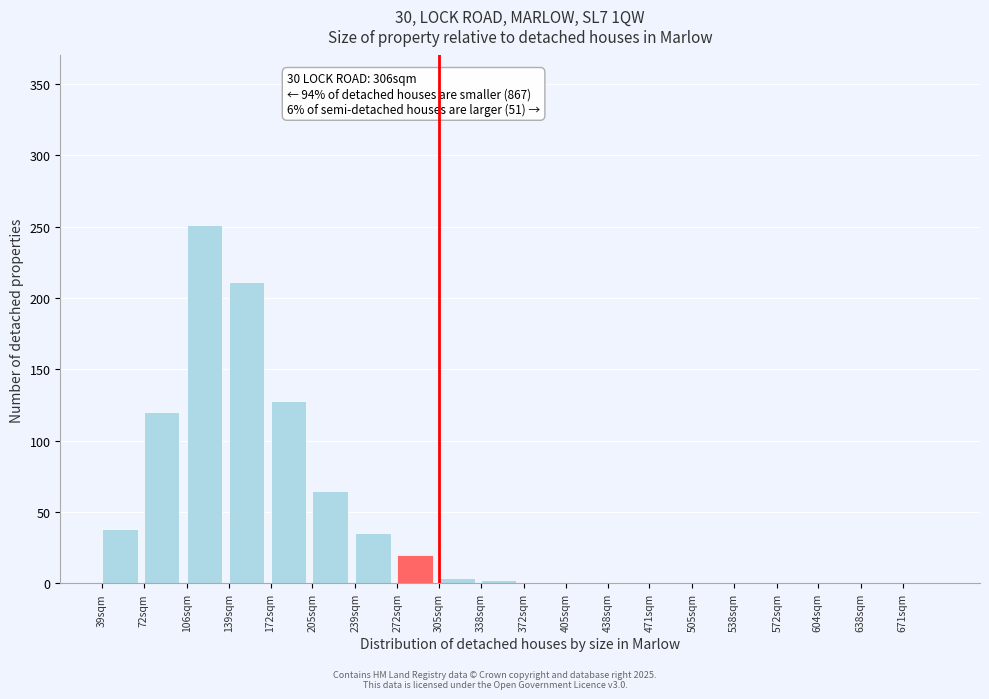

Which category has the highest value across all series?

106sqm